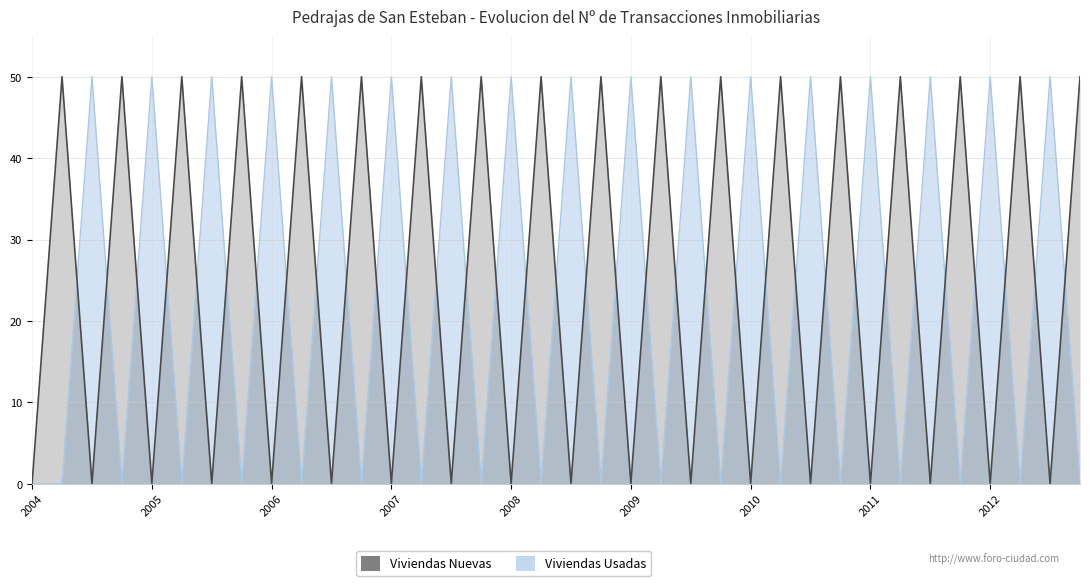

What is the difference between the maximum and second lowest values?

50